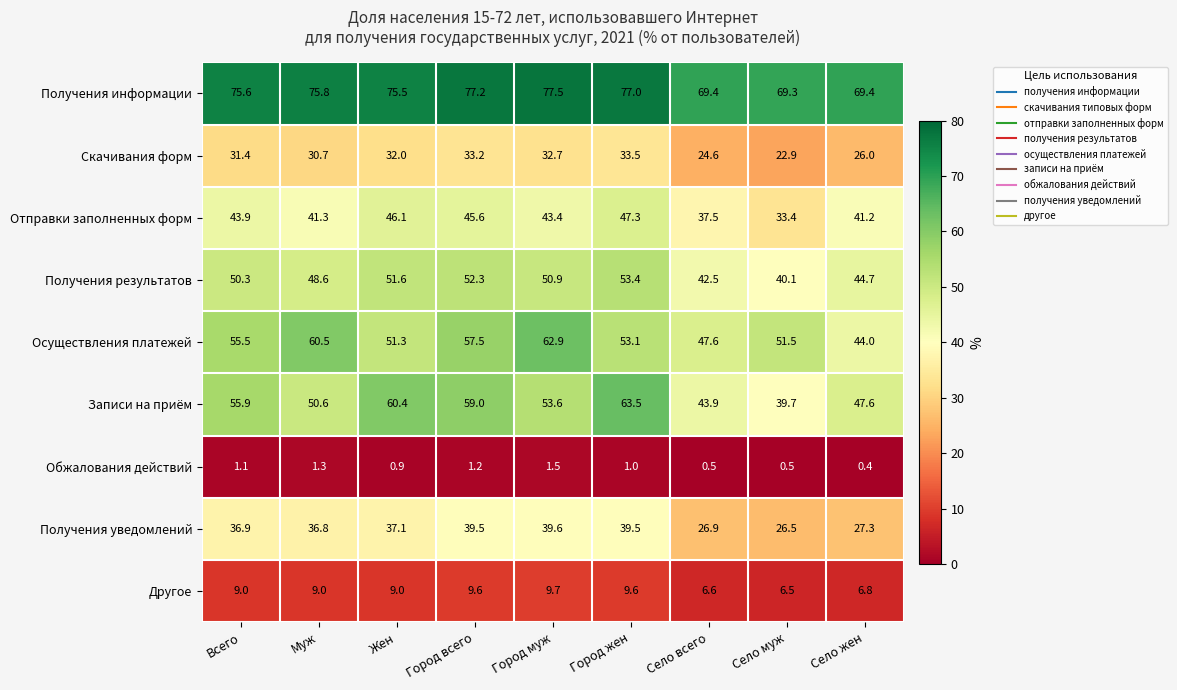

Where is Осуществления платежей nearest to the value 53?

Город жен